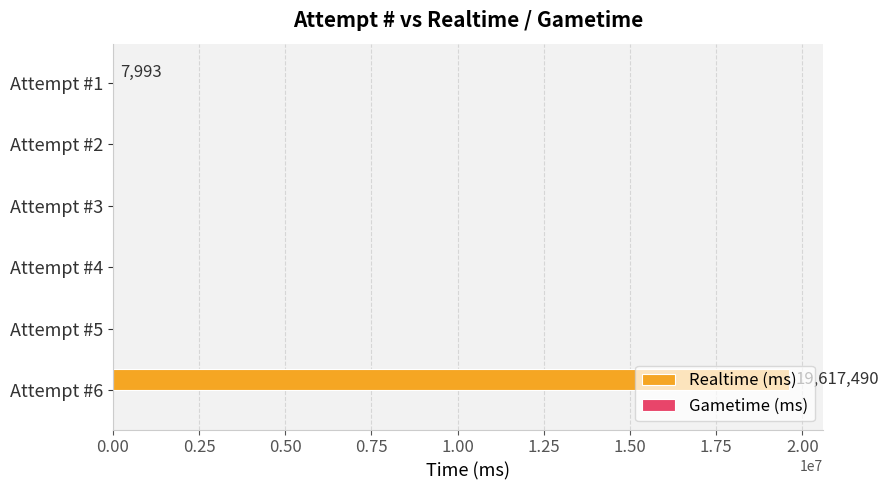

What is the sum of all values?

19625483